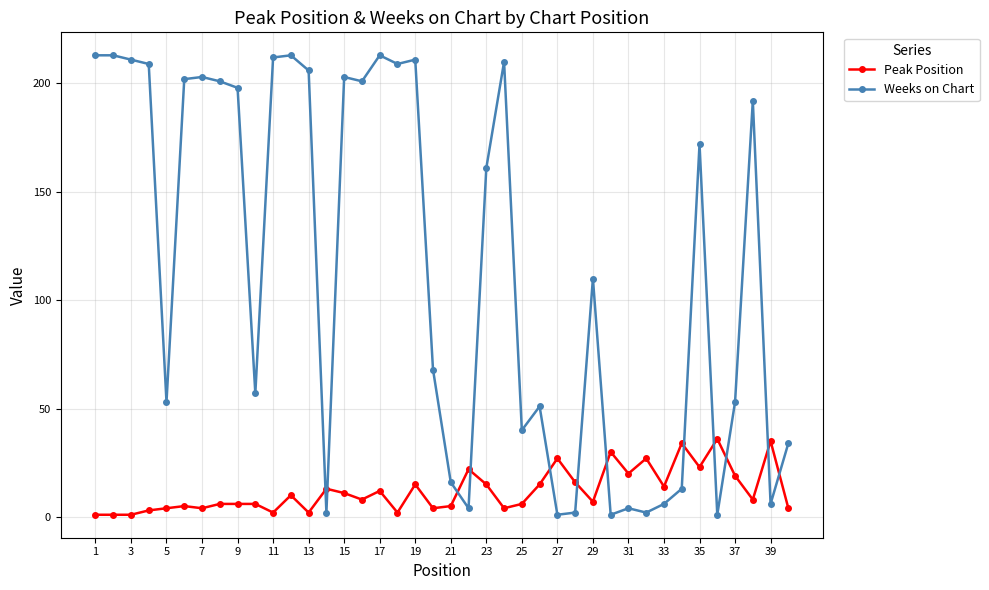

Reading left to right, extract all data points from this chart.

Peak Position: 1	1	1	3	4	5	4	6	6	6	2	10	2	13	11	8	12	2	15	4	5	22	15	4	6	15	27	16	7	30	20	27	14	34	23	36	19	8	35	4
Weeks on Chart: 213	213	211	209	53	202	203	201	198	57	212	213	206	2	203	201	213	209	211	68	16	4	161	210	40	51	1	2	110	1	4	2	6	13	172	1	53	192	6	34